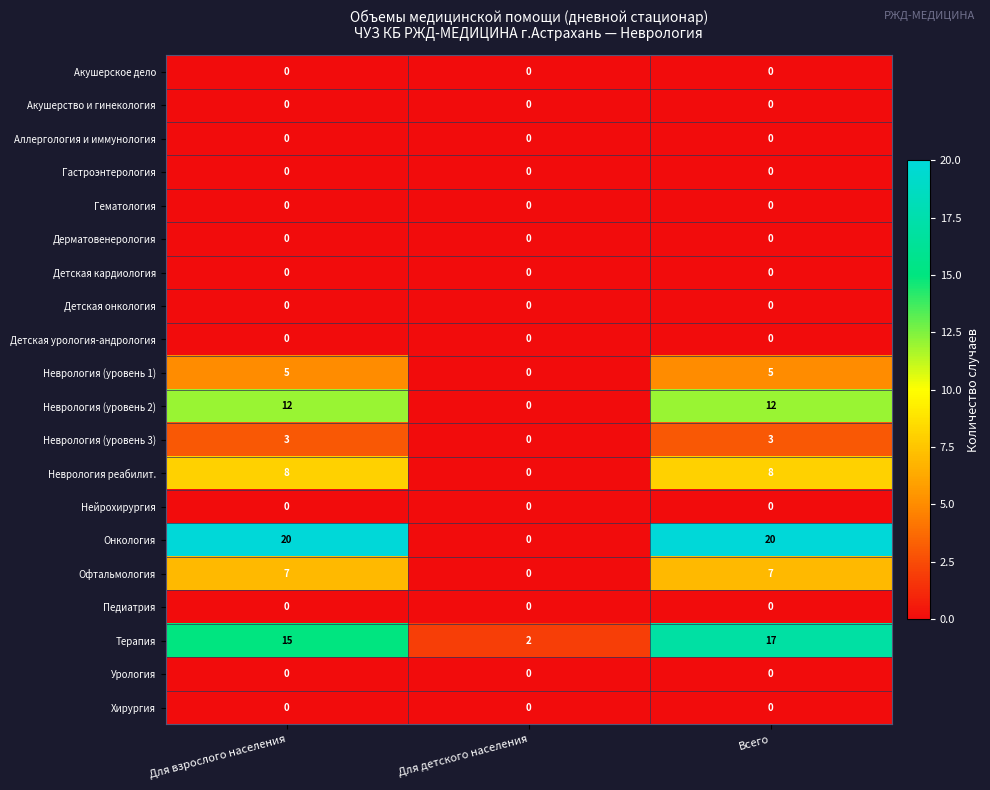

Which series changed the most between Для детского населения and Всего?

Онкология